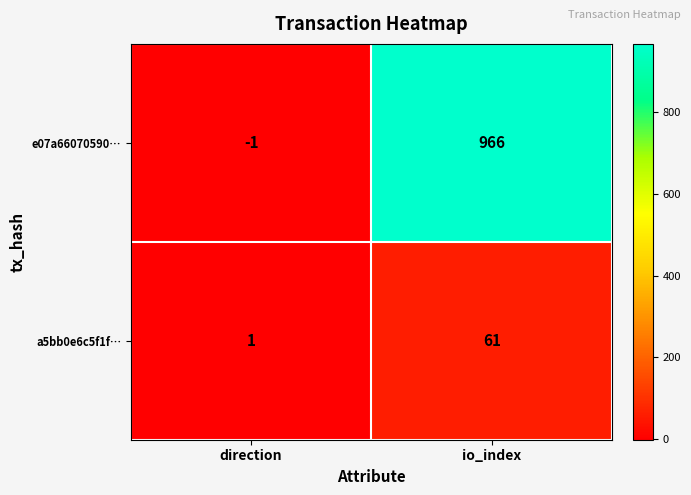

How many categories are shown in the chart?

2